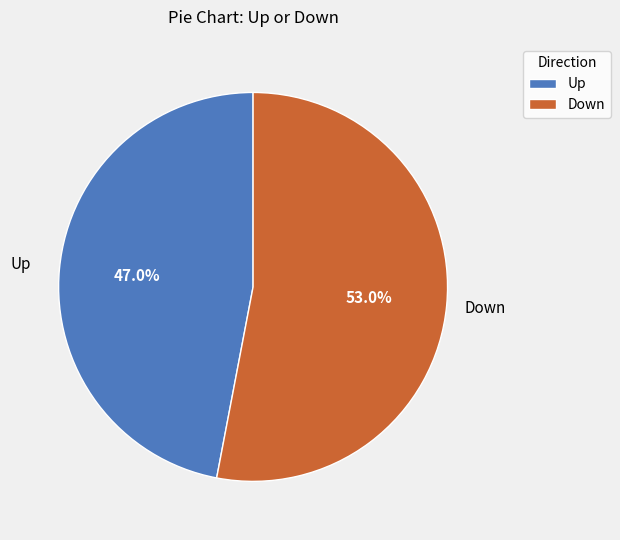

Which category has the smallest portion of the pie?

Up